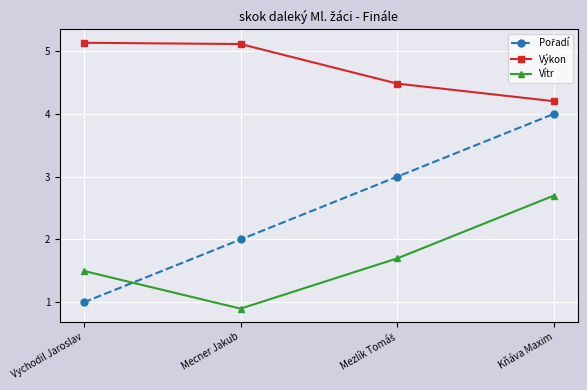

At how many categories does at least one series exceed 4?

4